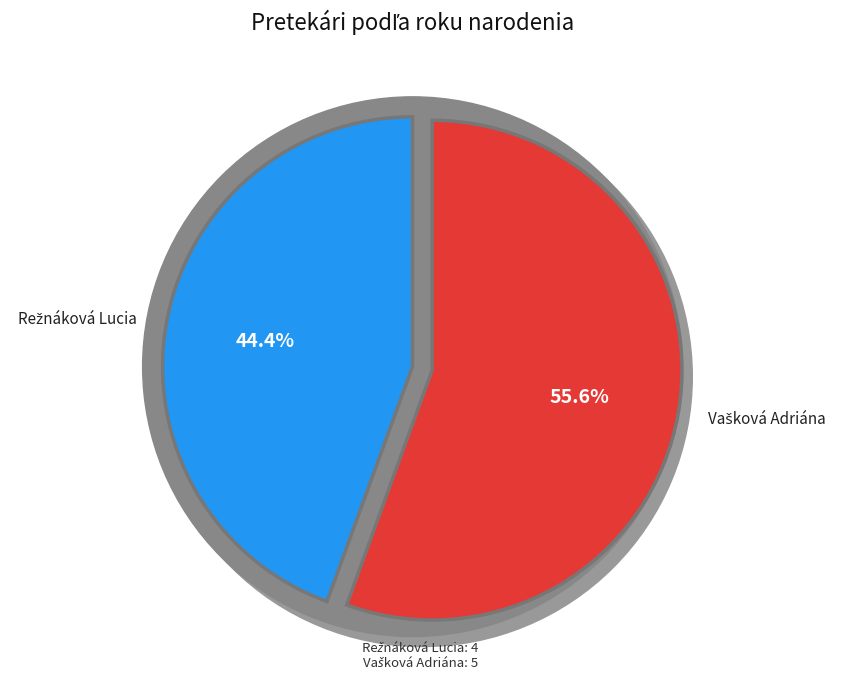

To the nearest percent, what is the combined percentage of Režnáková Lucia and Vašková Adriána?

100%